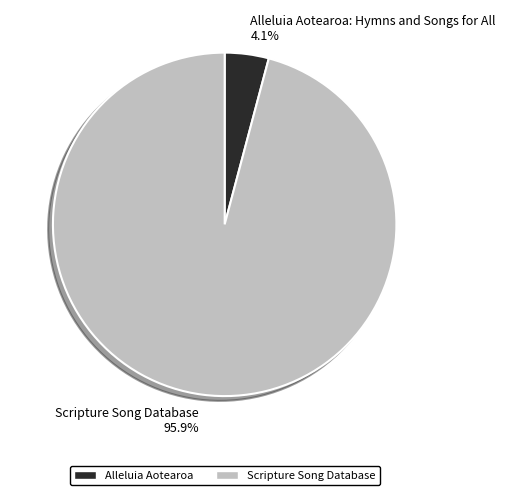

The Scripture Song Database slice represents 89% of the pie. True or false?

False